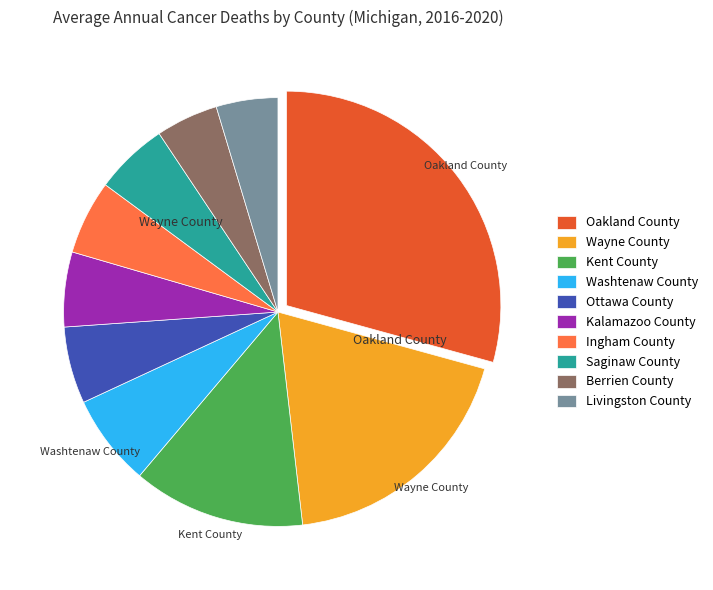

Which slice is the largest?

Oakland County